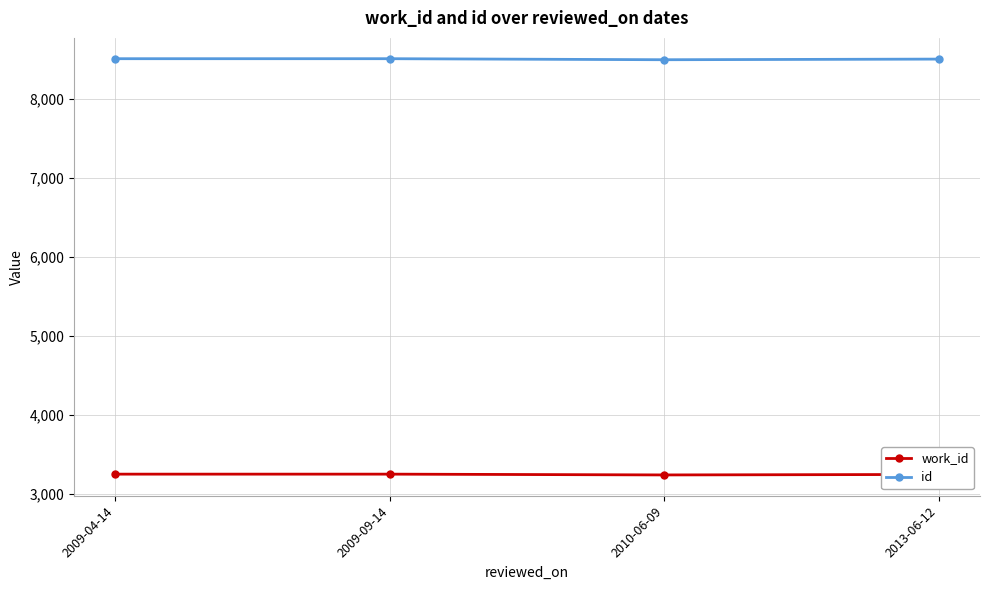

What is the difference between the highest and lowest values at 2009-09-14?

5255